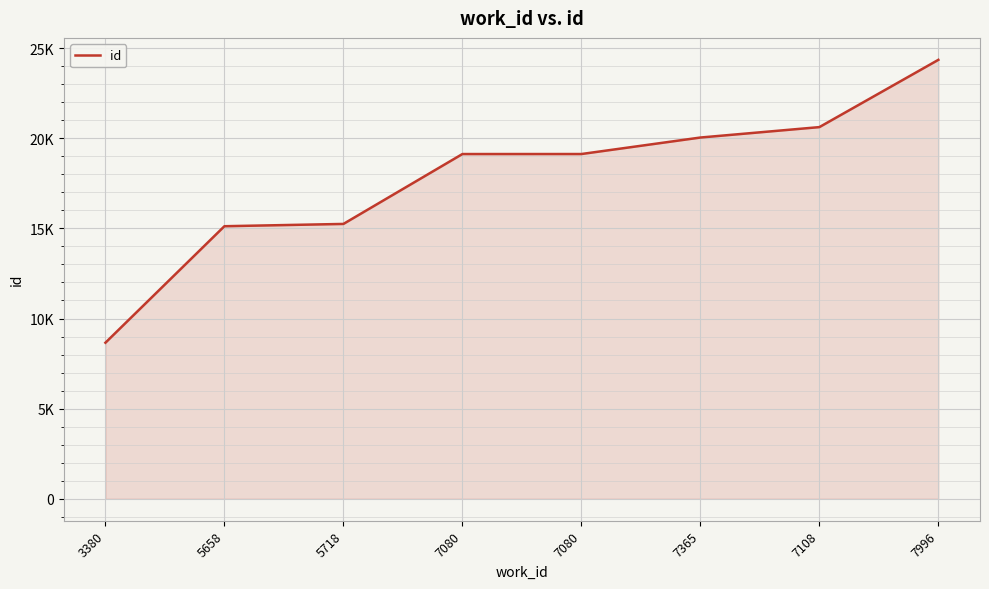

Approximately how many times larger is the value at 5658 compared to 7365?

0.8